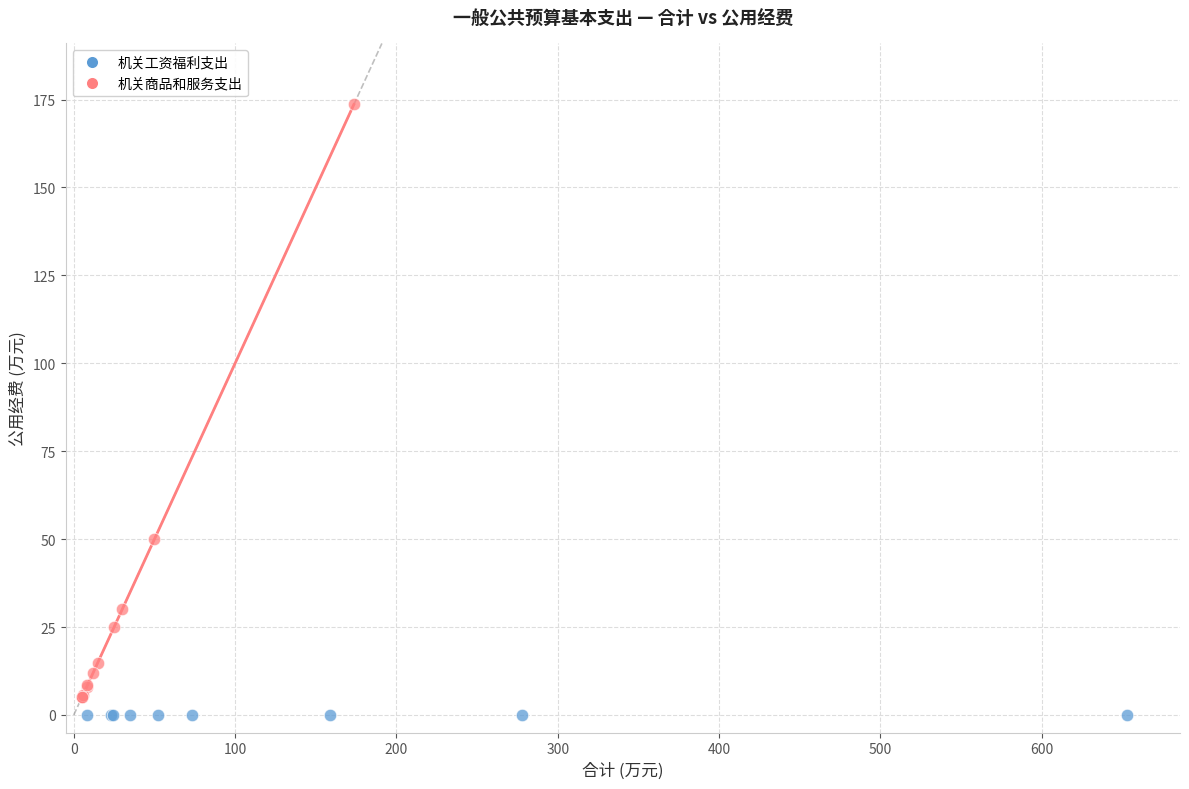

Which series reaches the maximum Y coordinate?

机关商品和服务支出